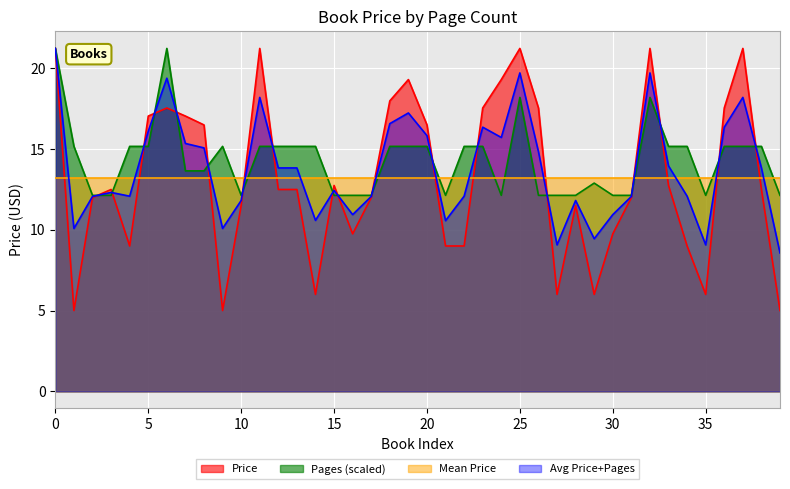

How many times do Price and Pages cross each other?

18